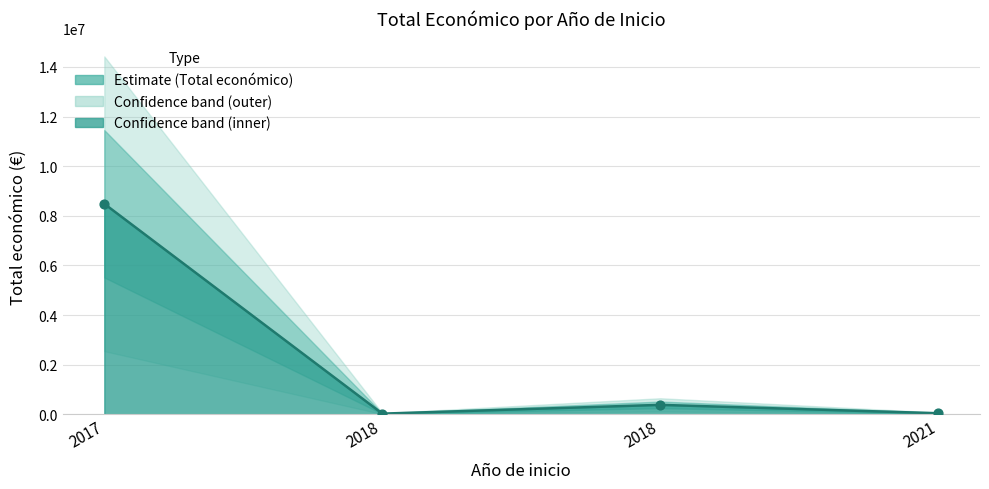

What is the change in value from 2017 to 2018?

-8458004